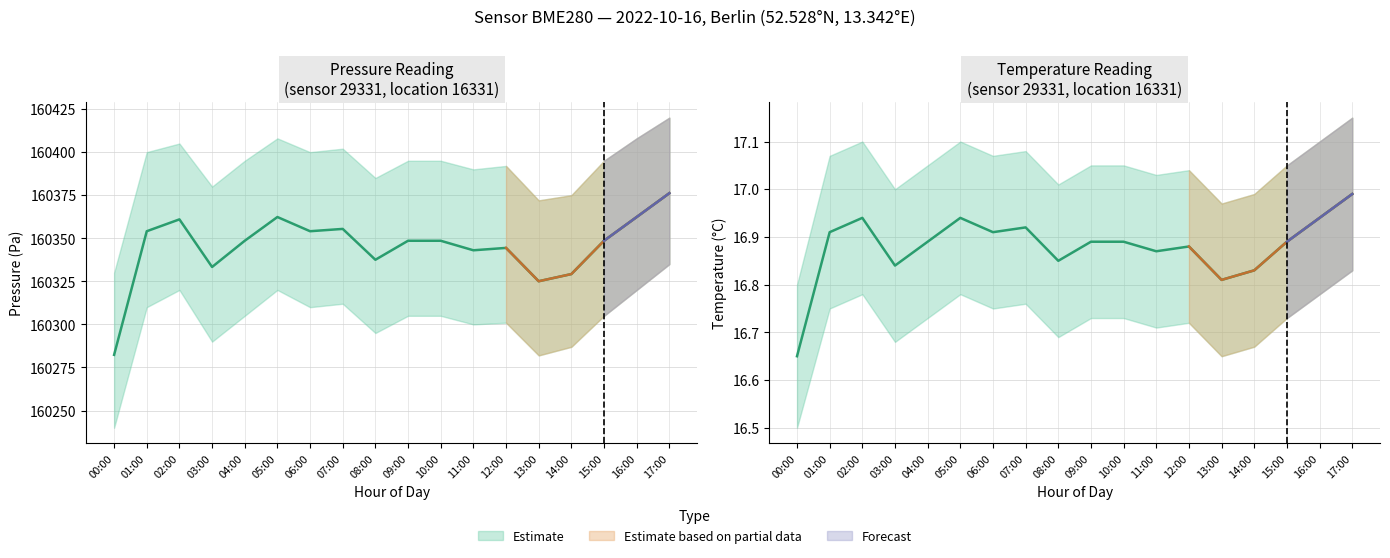

Rank the series by their maximum value, from highest to lowest.

pressure, temperature